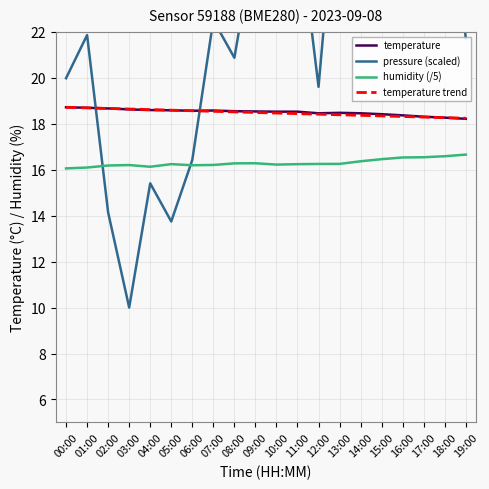

True or false: temperature trend and pressure (scaled) cross at least once.

True